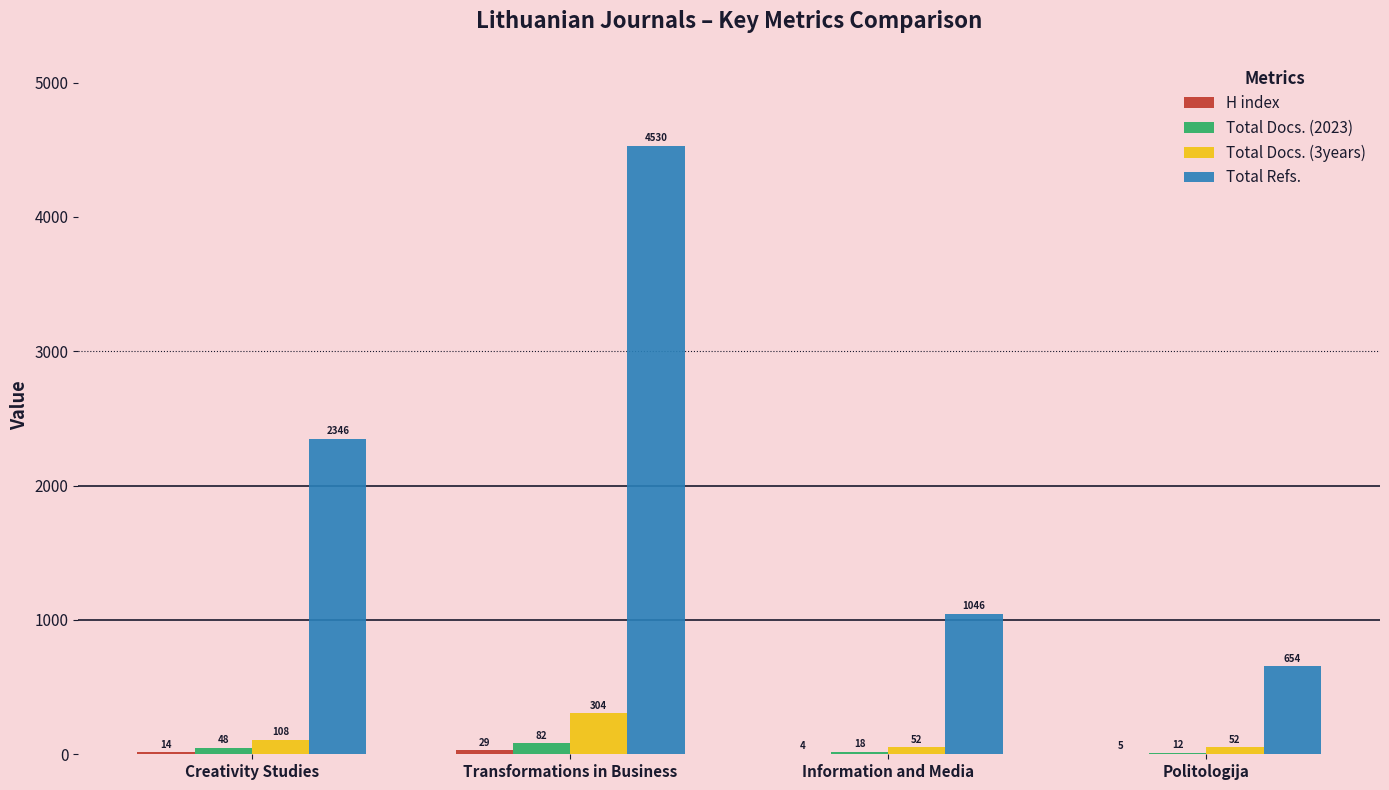

Which series has the largest total across all categories?

Total Refs.